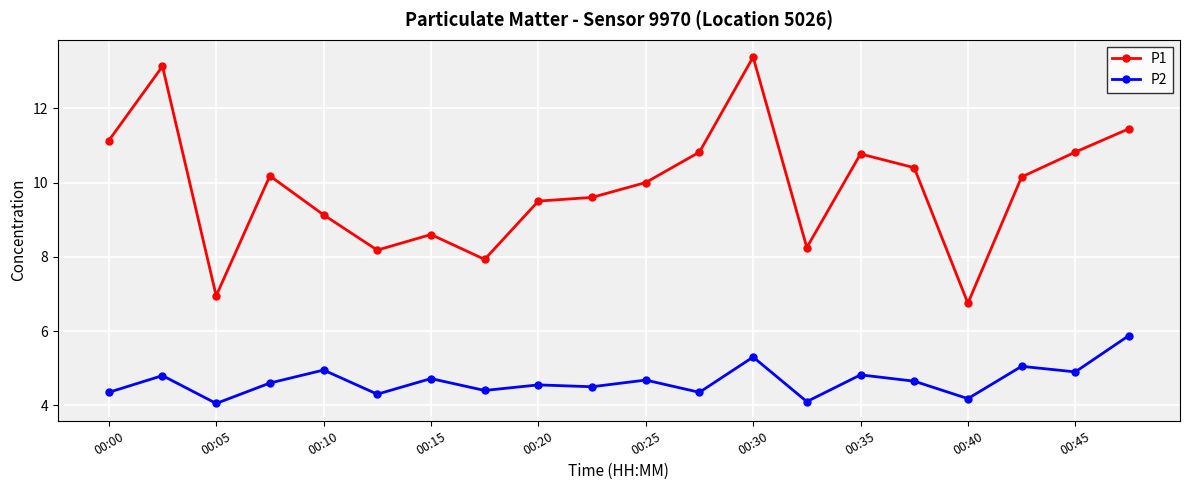

True or false: P1 and P2 cross at least once.

False